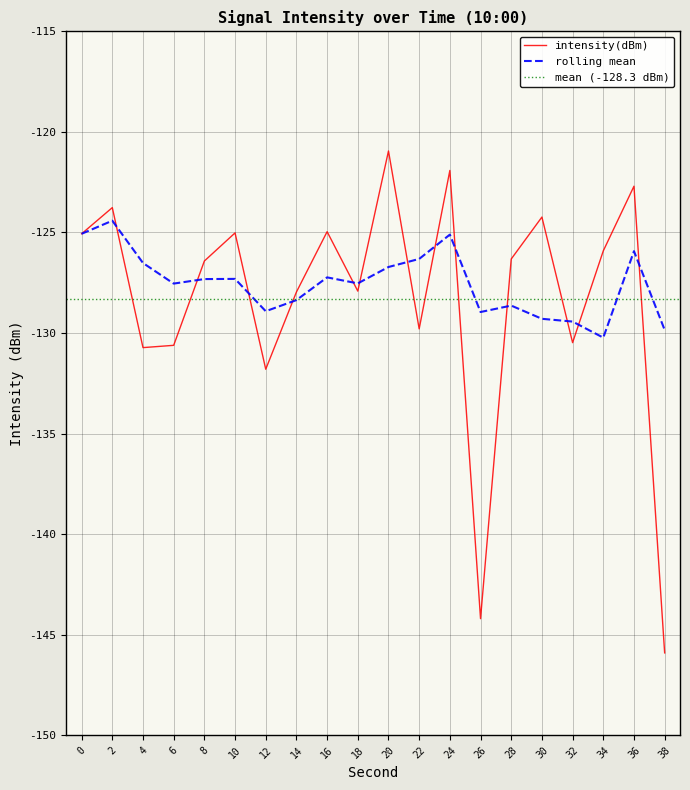

Is it true that the value at 12 is -131.8?

True